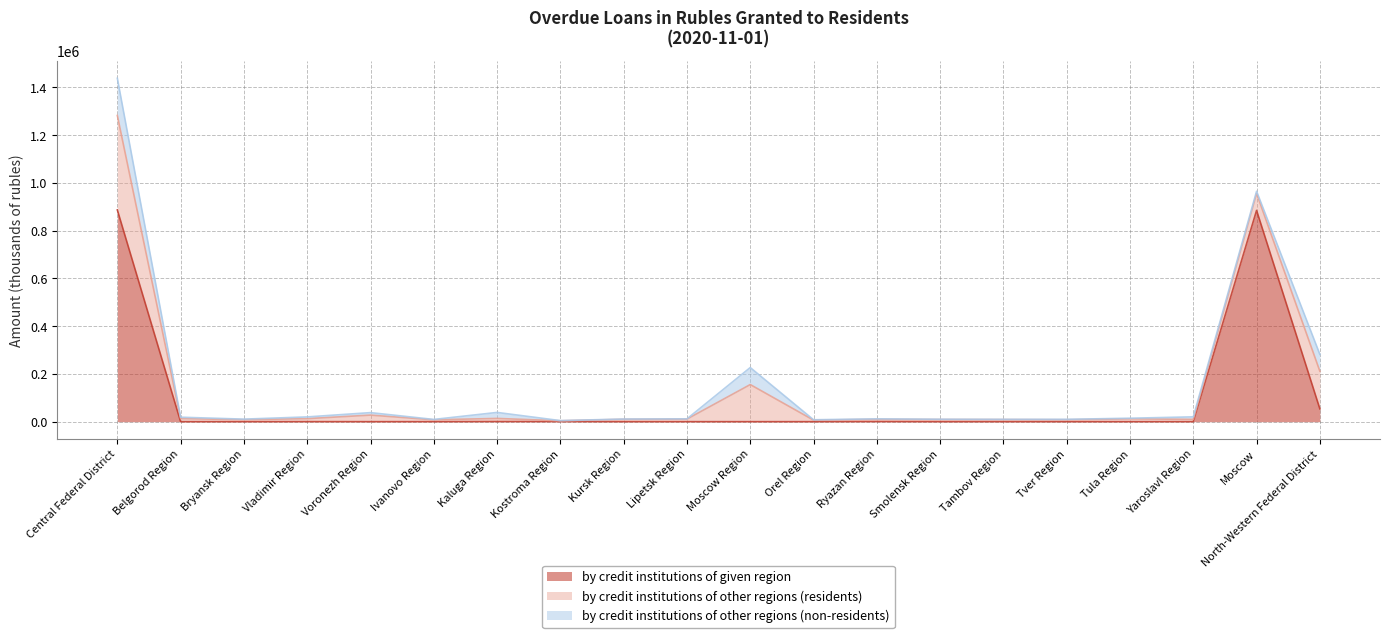

At which label does by credit institutions of other regions (residents) reach its minimum?

Kostroma Region